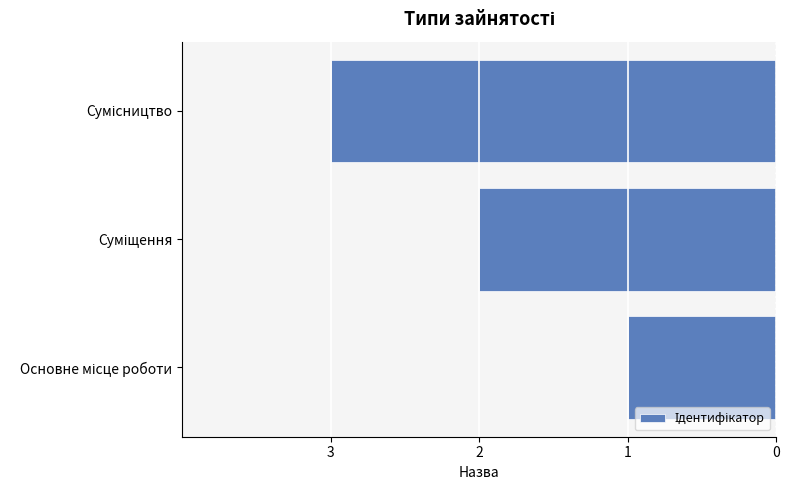

Are the bars horizontal?

Yes